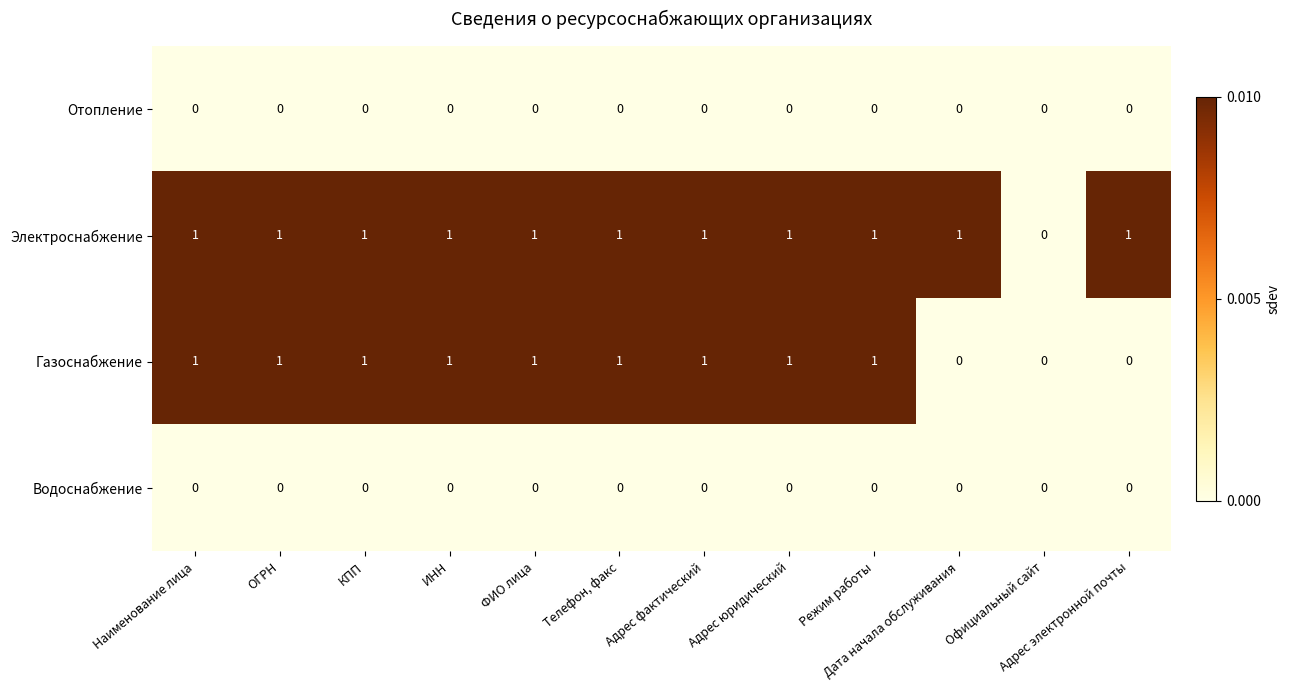

The value of Электроснабжение at ОГРН is 1. True or false?

True